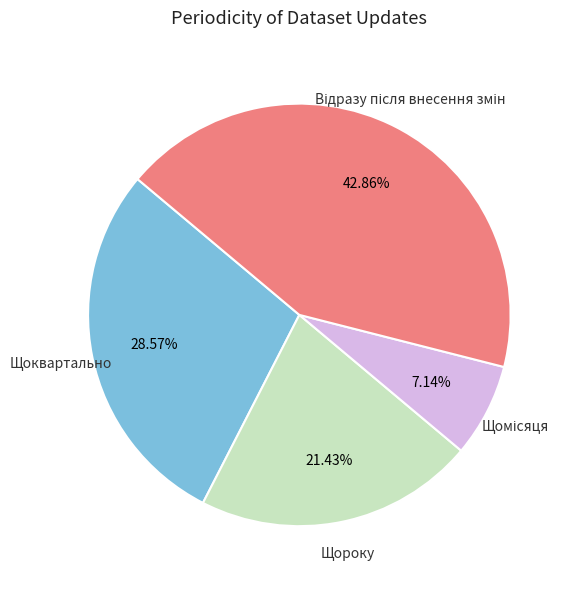

How many segments does this pie chart have?

4